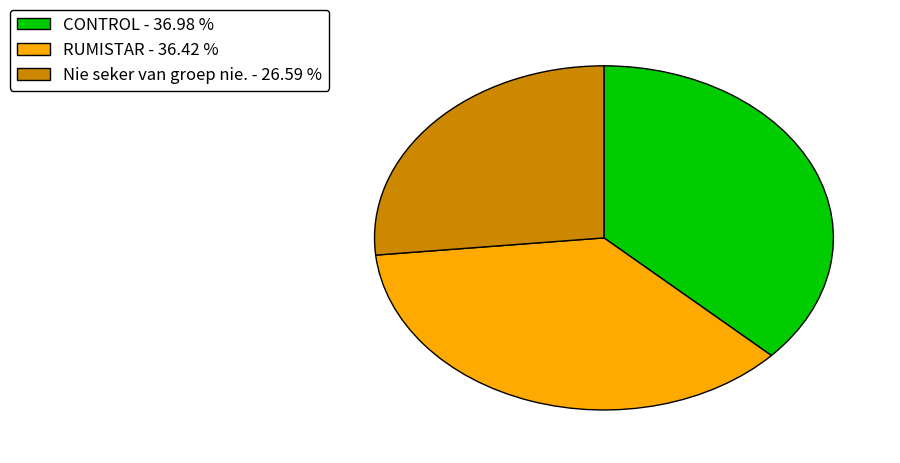

True or false: CONTROL accounts for 37% of the total.

True